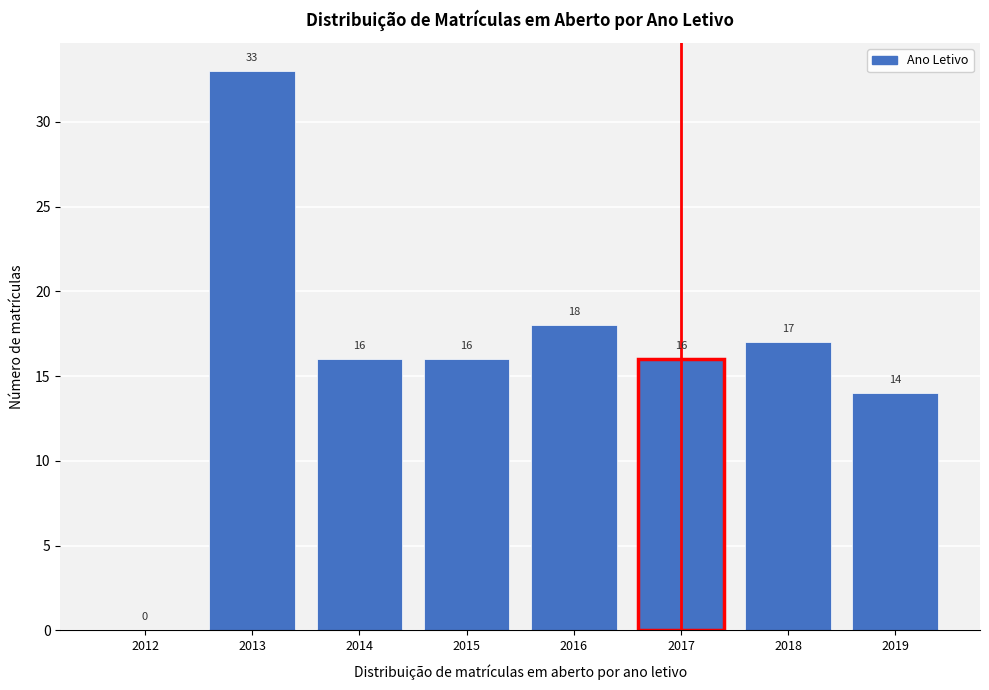

Reading left to right, transcribe all the data shown in this chart.

2012=0	2013=33	2014=16	2015=16	2016=18	2017=16	2018=17	2019=14